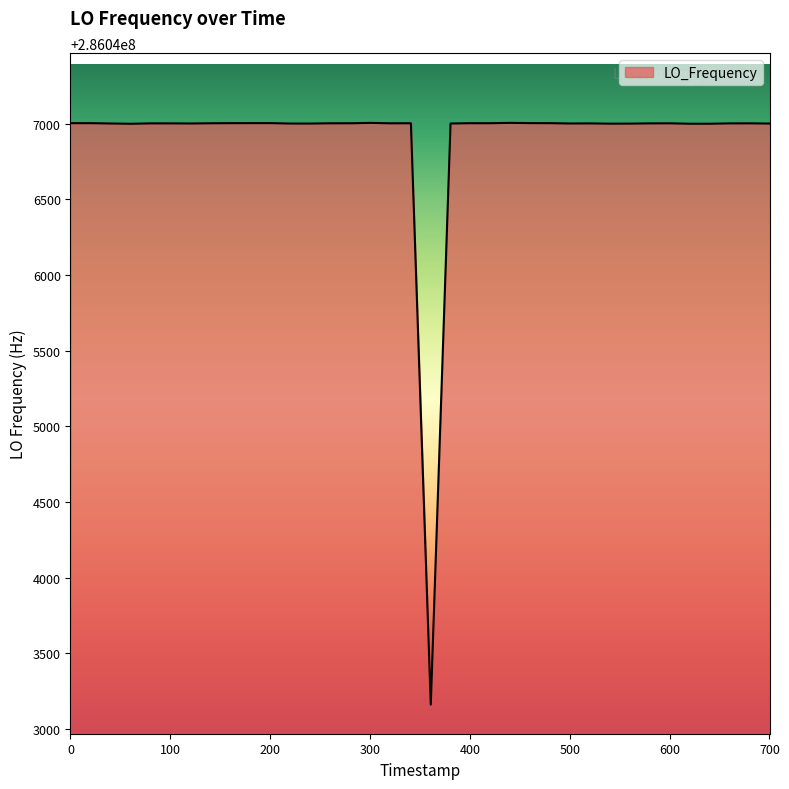

What is the minimum value shown in the chart?

286043162.1